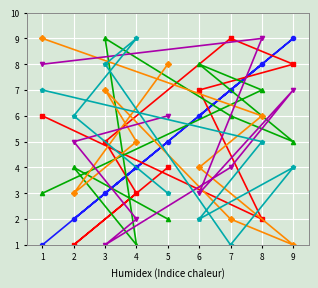

At which category is the sum across all series the highest?

8